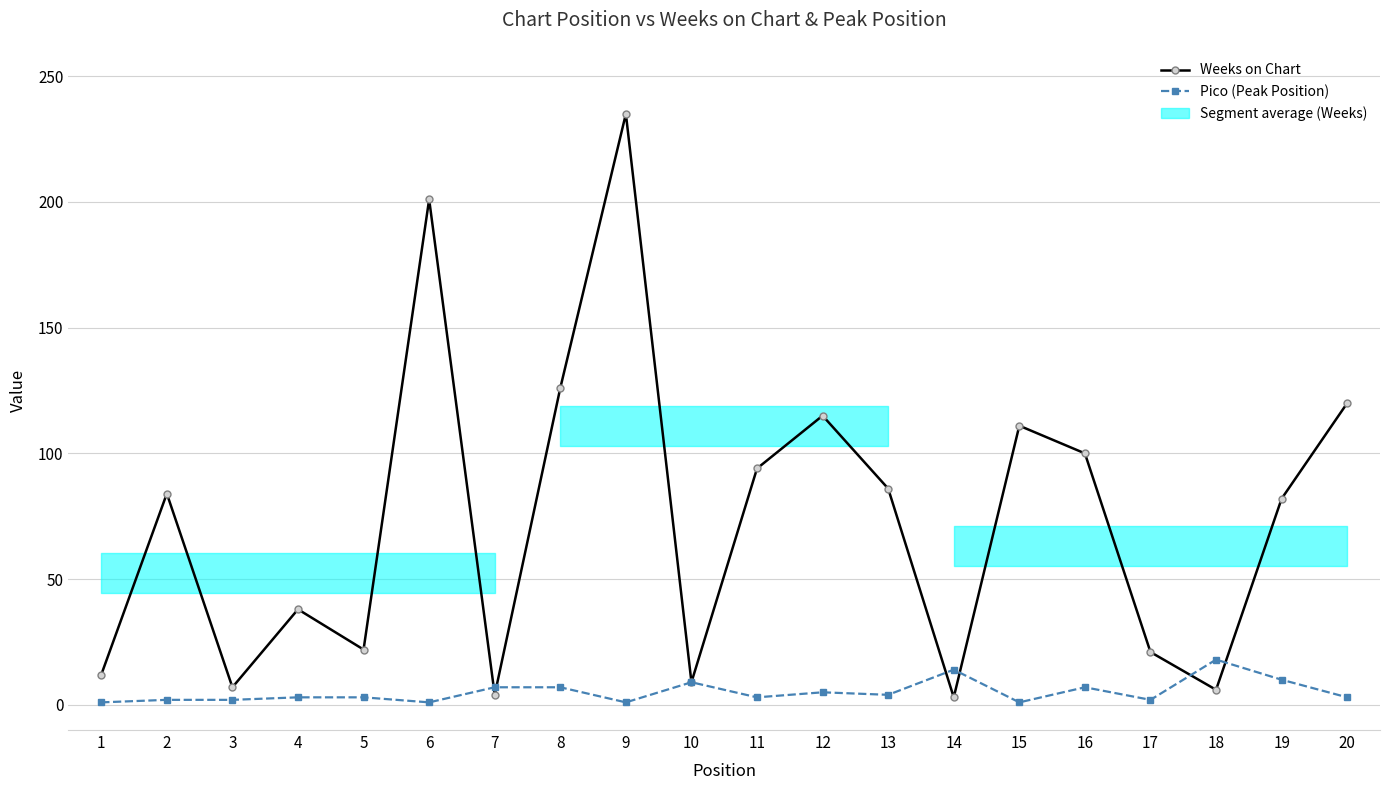

What is the lowest value of the Pico (Peak Position) series?

1